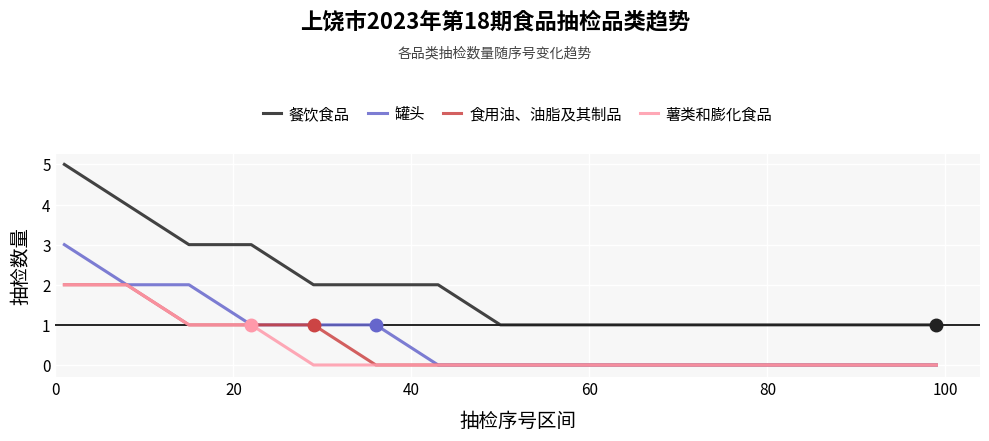

True or false: 餐饮食品 and 薯类和膨化食品 cross at least once.

False